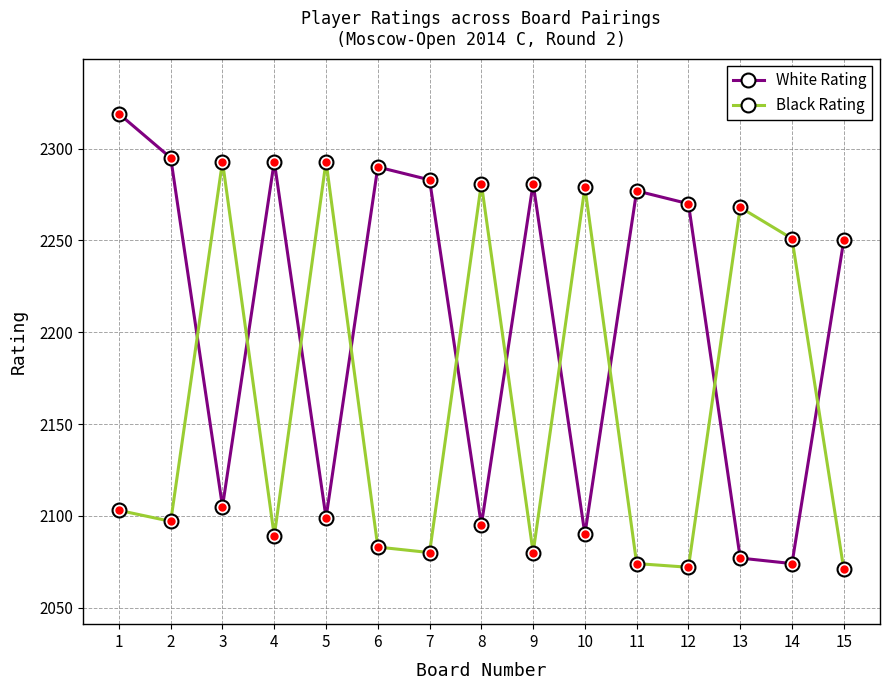

The White Rating series shows 2295 at 2. True or false?

True